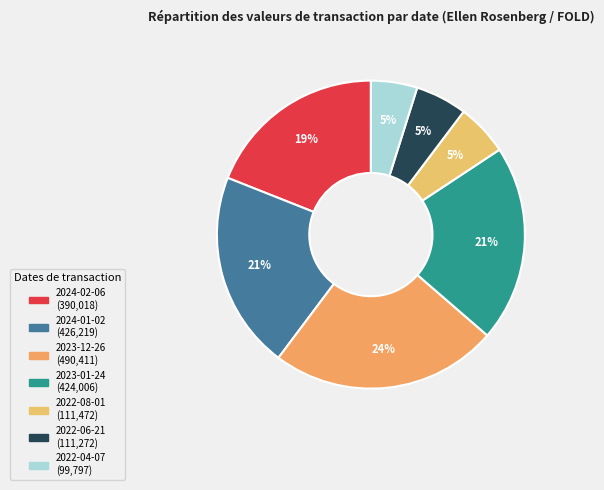

The 2022-06-21 slice represents 1% of the pie. True or false?

False